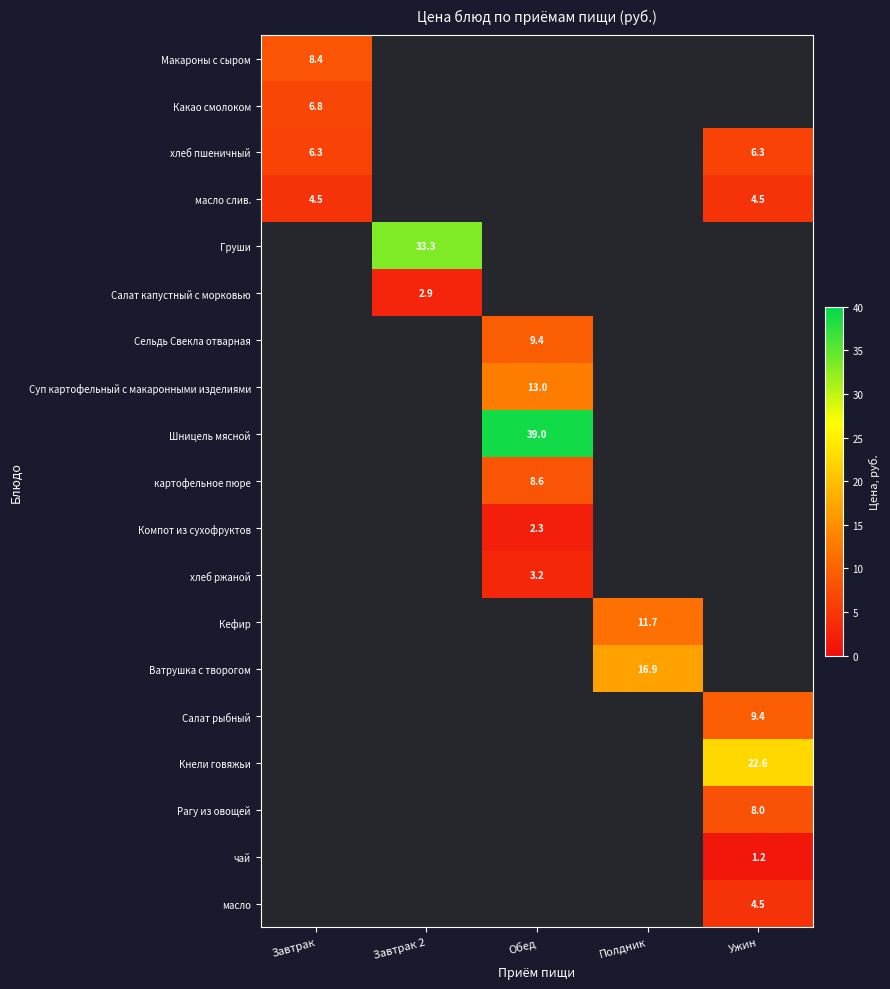

What is the maximum value shown in the chart?

39.0